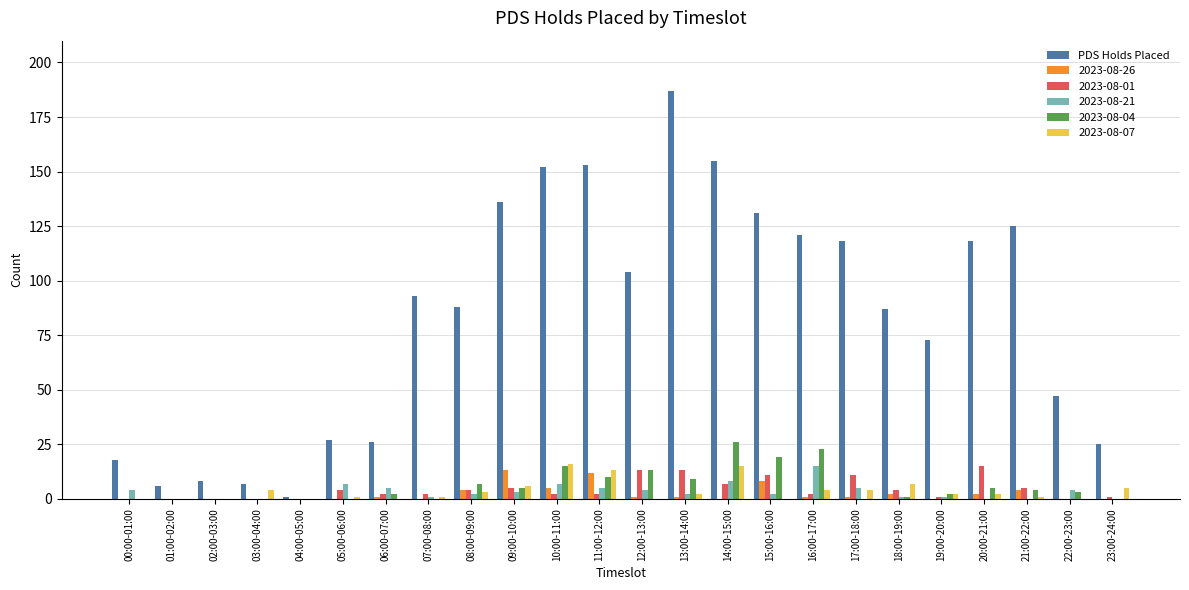

Is it true that PDS Holds Placed equals 153 at 11:00-12:00?

True